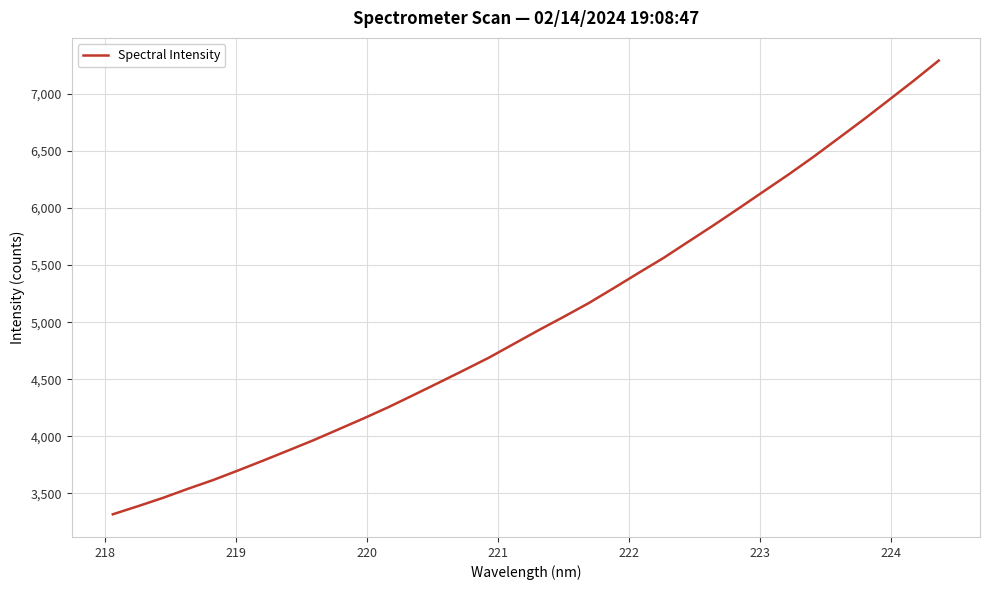

What is the difference between the maximum and minimum values?

3976.2